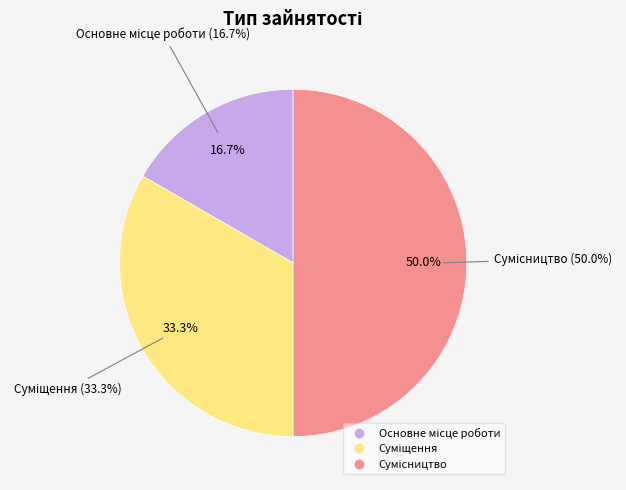

Rank the categories by value from lowest to highest.

Основне місце роботи, Суміщення, Сумісництво